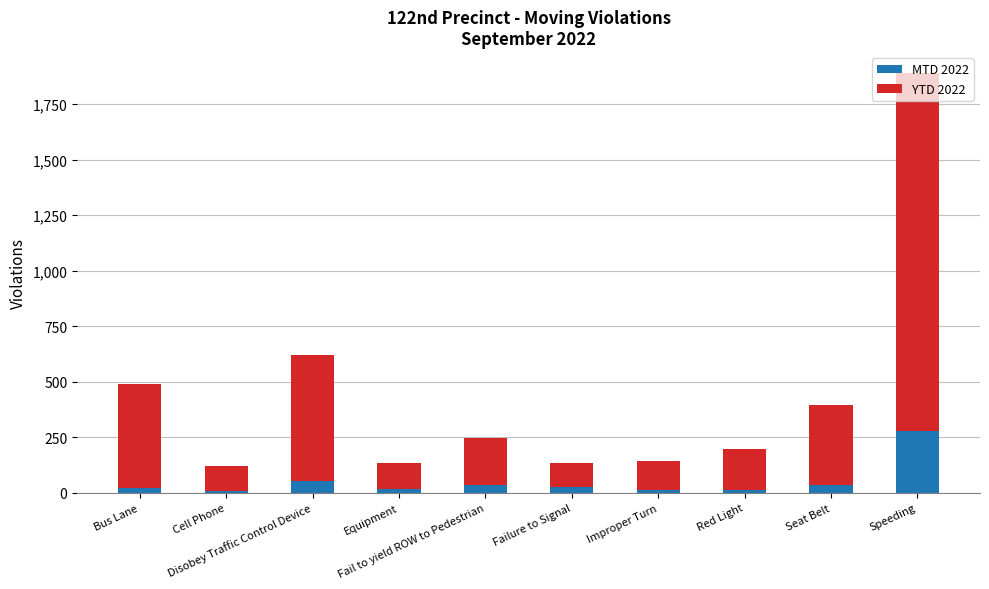

Does the chart contain stacked bars?

Yes